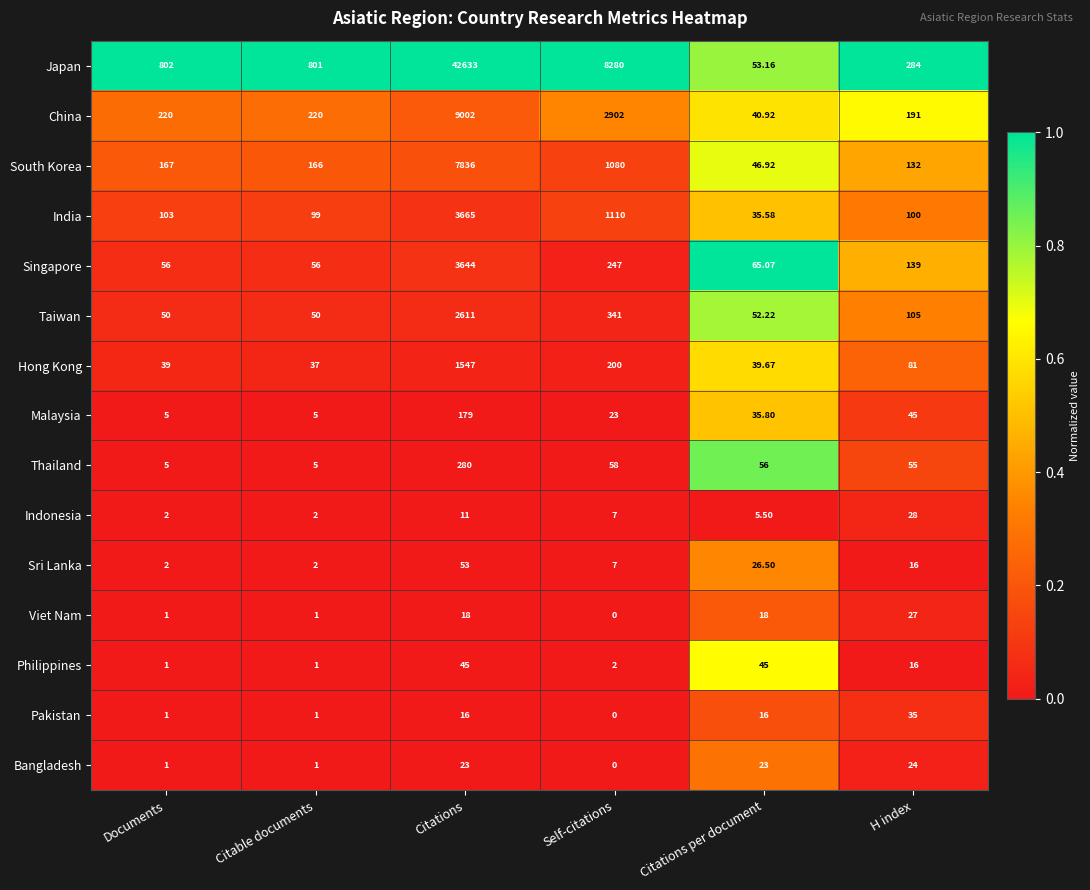

What is the total value across all series at Citable documents?

1447.0